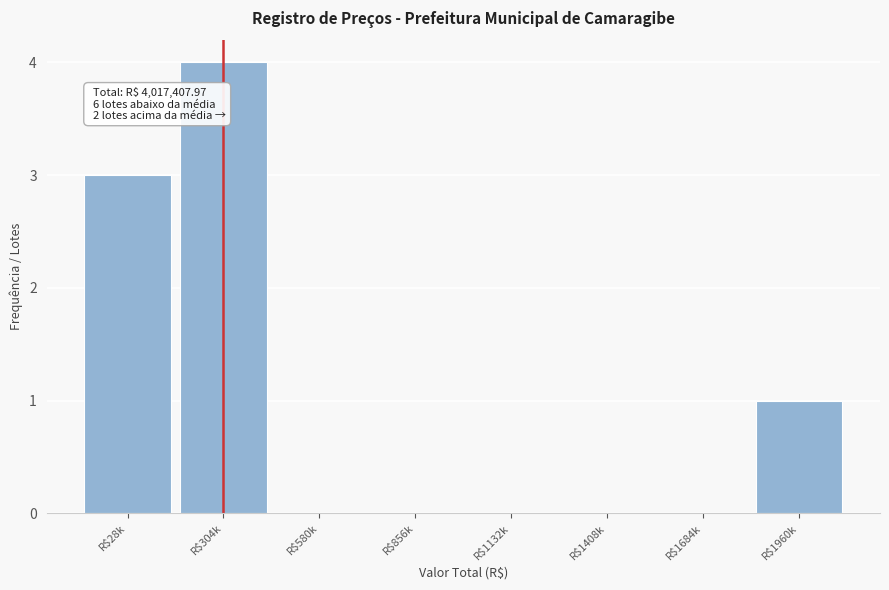

What value does the data have at R$28k?

3